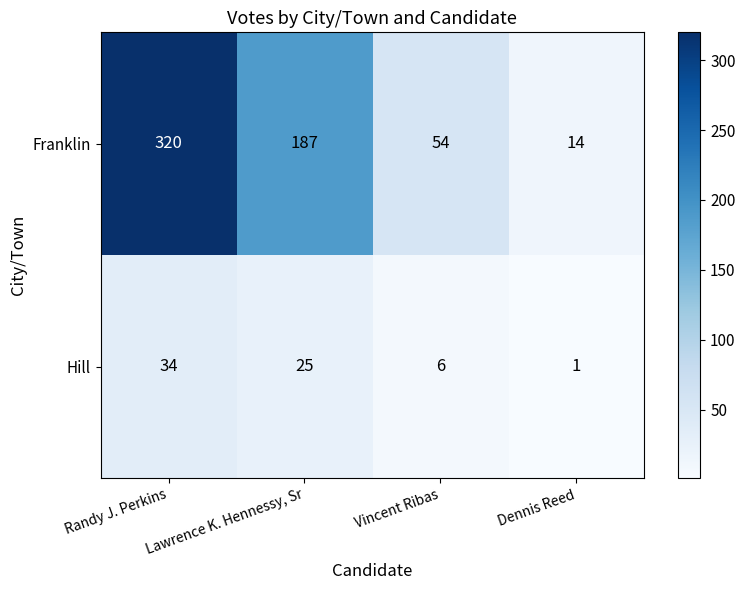

What is the difference between the second highest and second lowest values in the Franklin series?

133